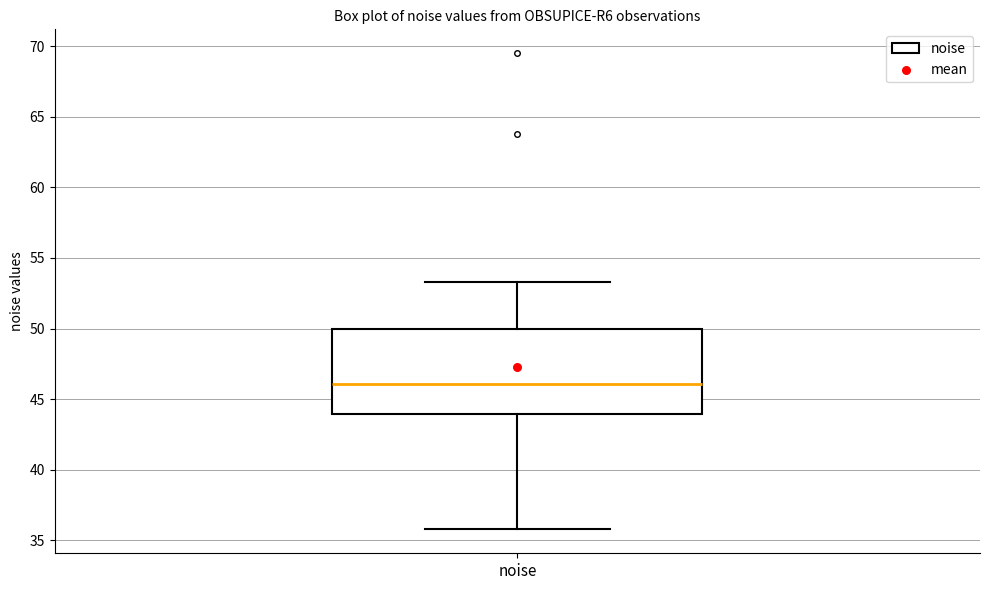

Transcribe this box plot: give where the median line is, the range the box spans, and where the two whiskers end, as read against the y-axis. The values are not printed on the chart, so give them approximately, as read against the axis.

median 46.0, box 44.0 to 50.0, whiskers 36.0 to 53.5